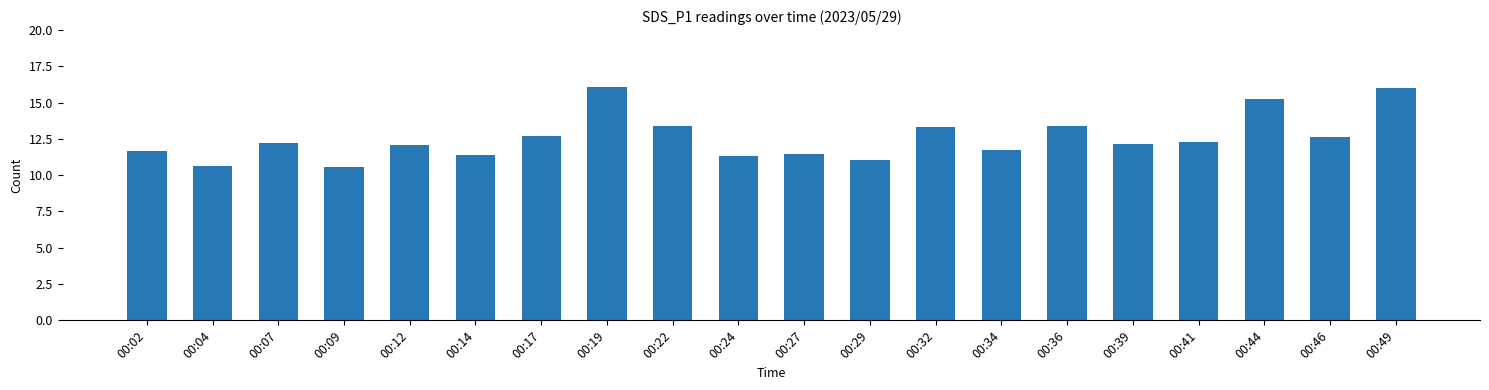

True or false: the data shows 11.3 at 00:24.

True